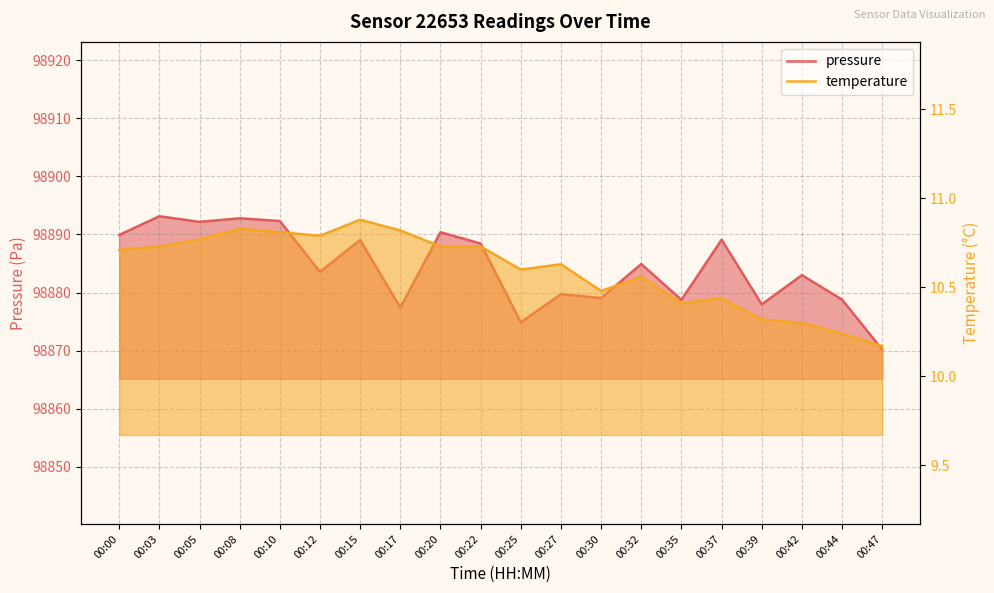

What is the sum of the pressure values at 00:08 and 00:30?

197771.8